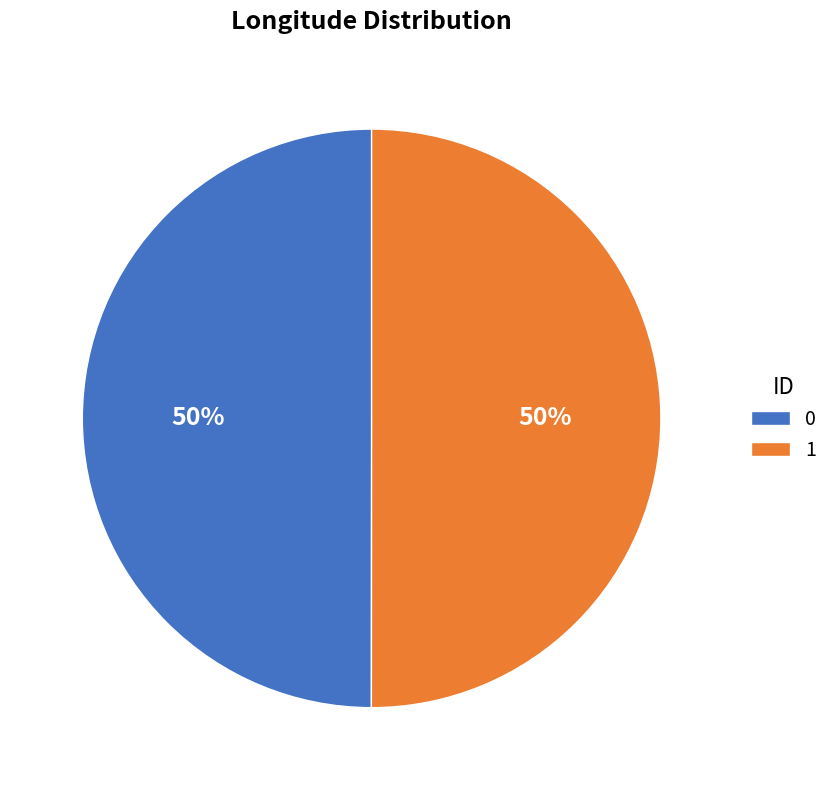

Combined, do 0 and 1 account for over 50%?

Yes